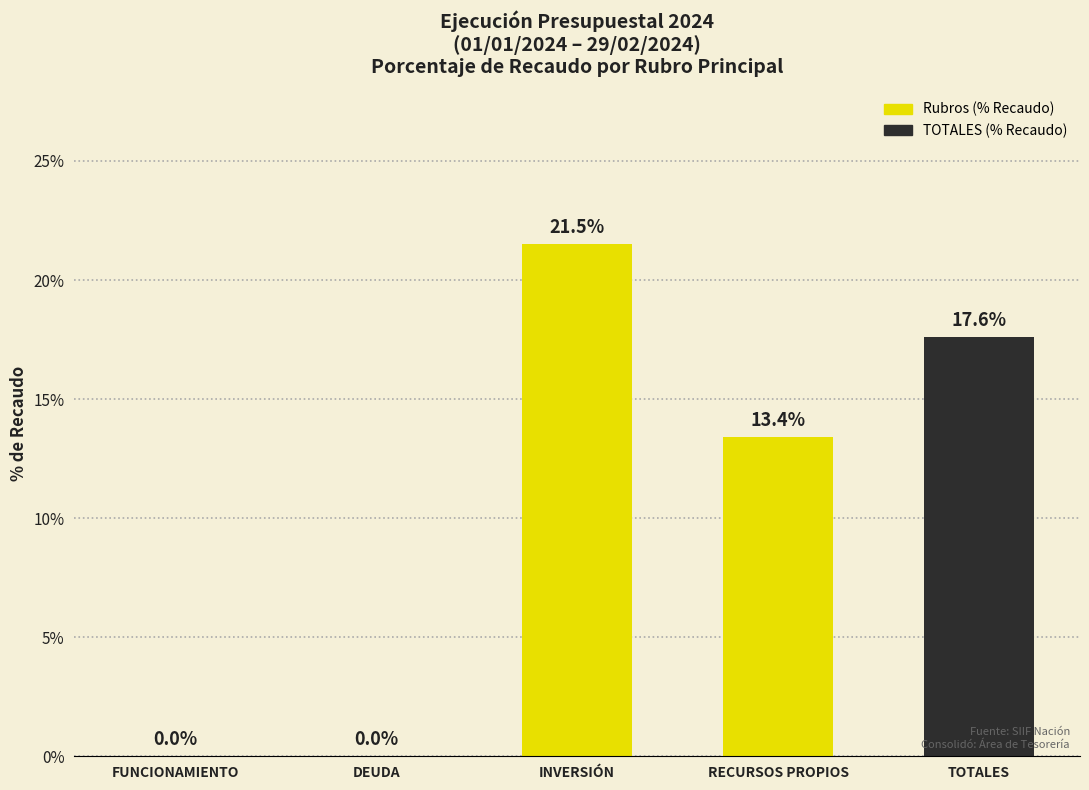

Which category has the highest value across all series?

INVERSIÓN